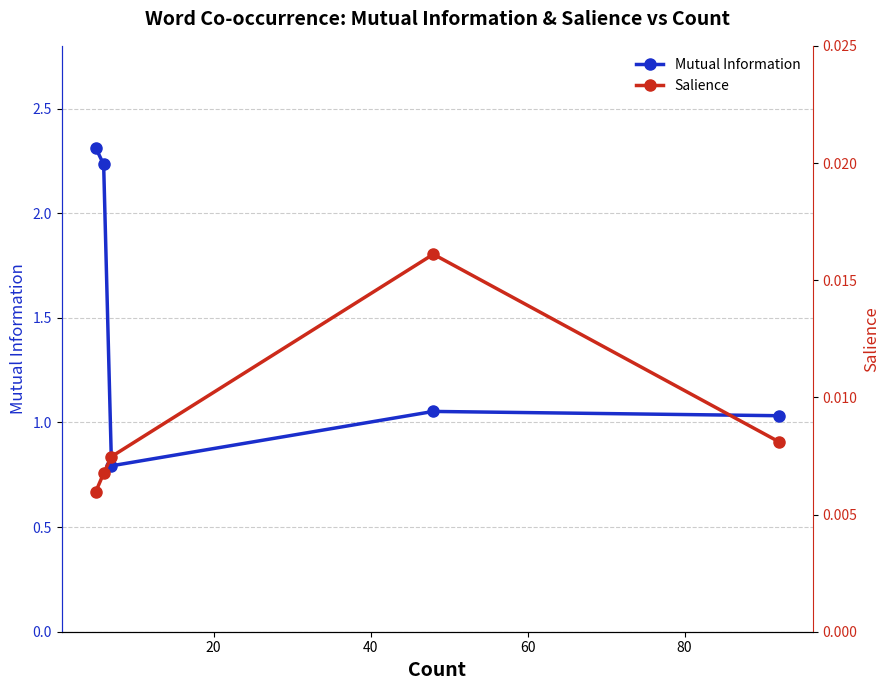

True or false: Mutual Information has more than 2 interior local peaks.

False